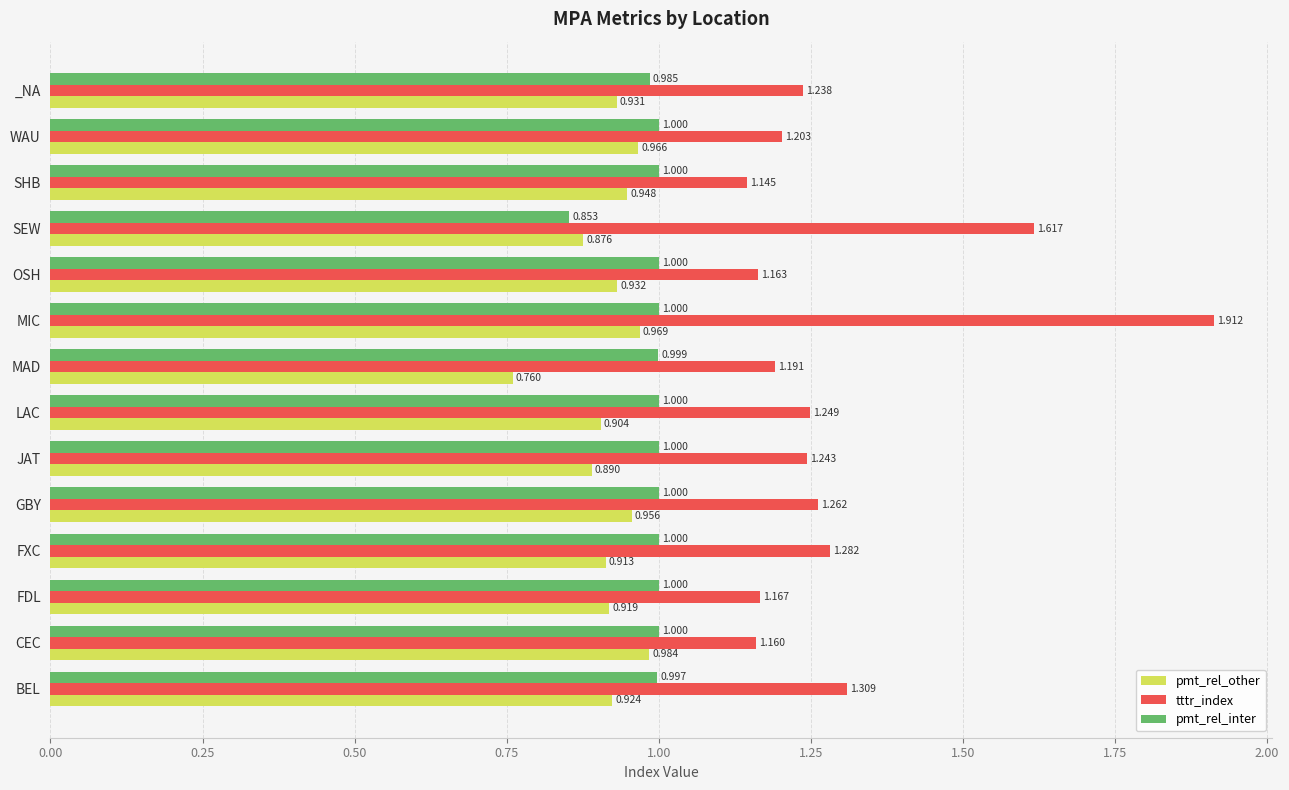

Which series has the largest range (max minus min)?

tttr_index